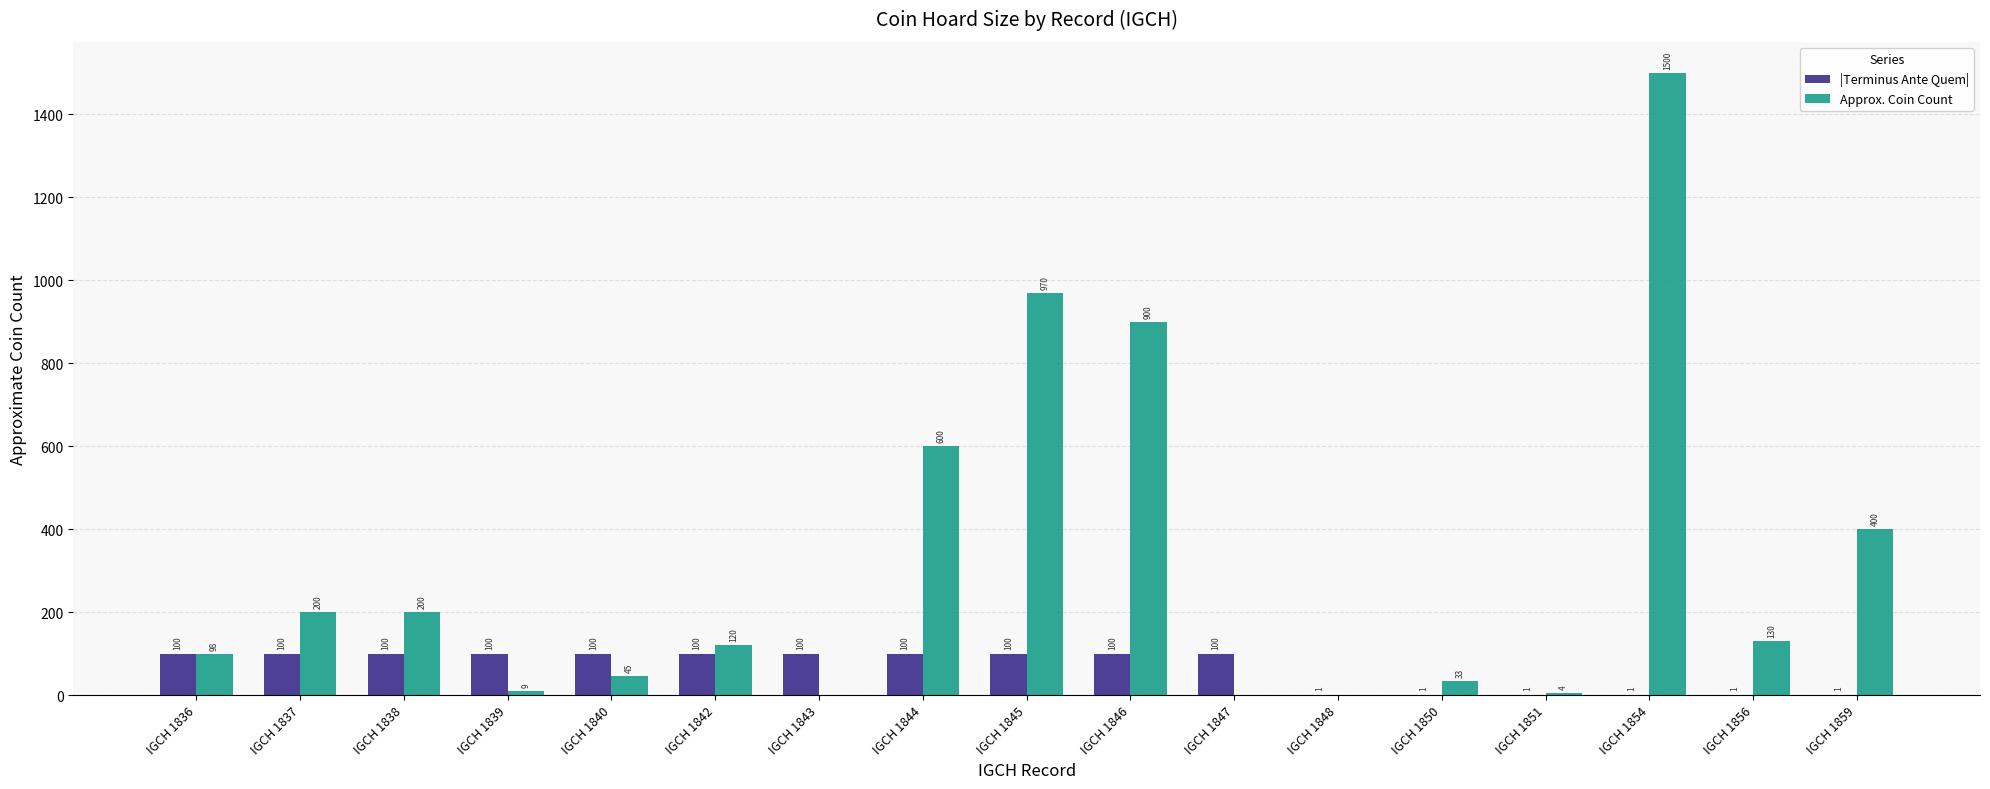

Is it true that |Terminus Ante Quem| equals 163 at IGCH 1837?

False